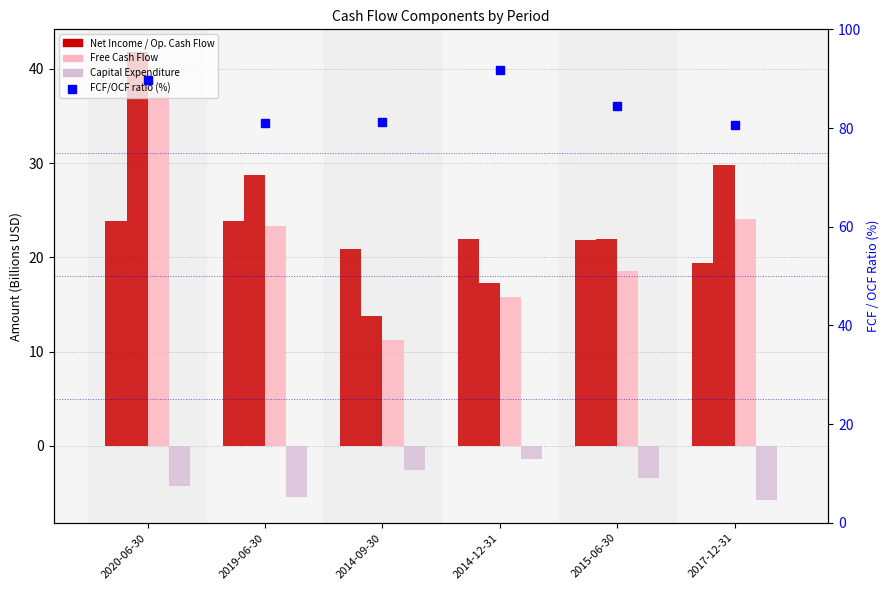

Reading left to right, extract all data points from this chart.

Net Income: 2020-06-30=23.9	2019-06-30=23.9	2014-09-30=20.8	2014-12-31=21.9	2015-06-30=21.9	2017-12-31=19.4
Operating Cash Flow: 2020-06-30=41.8	2019-06-30=28.8	2014-09-30=13.8	2014-12-31=17.2	2015-06-30=22.0	2017-12-31=29.8
Free Cash Flow: 2020-06-30=37.6	2019-06-30=23.3	2014-09-30=11.2	2014-12-31=15.8	2015-06-30=18.6	2017-12-31=24.1
Capital Expenditure: 2020-06-30=-4.3	2019-06-30=-5.5	2014-09-30=-2.6	2014-12-31=-1.4	2015-06-30=-3.4	2017-12-31=-5.8
FCF/OCF ratio (%): 2020-06-30=89.8	2019-06-30=81.0	2014-09-30=81.3	2014-12-31=91.8	2015-06-30=84.5	2017-12-31=80.6